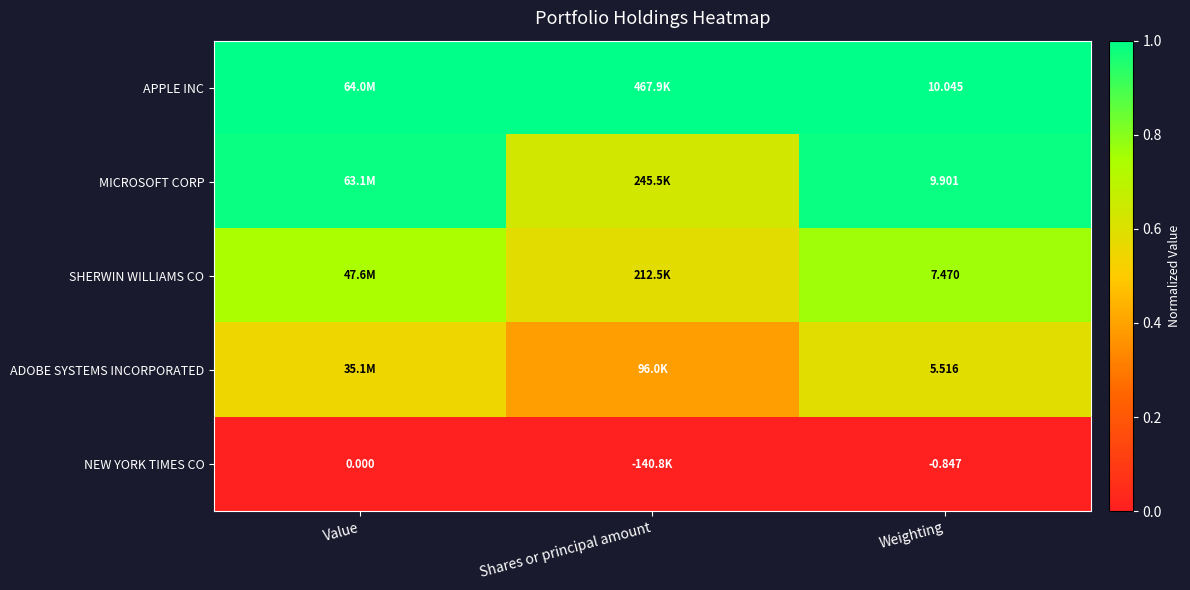

Which label corresponds to the smallest value in the chart?

Value